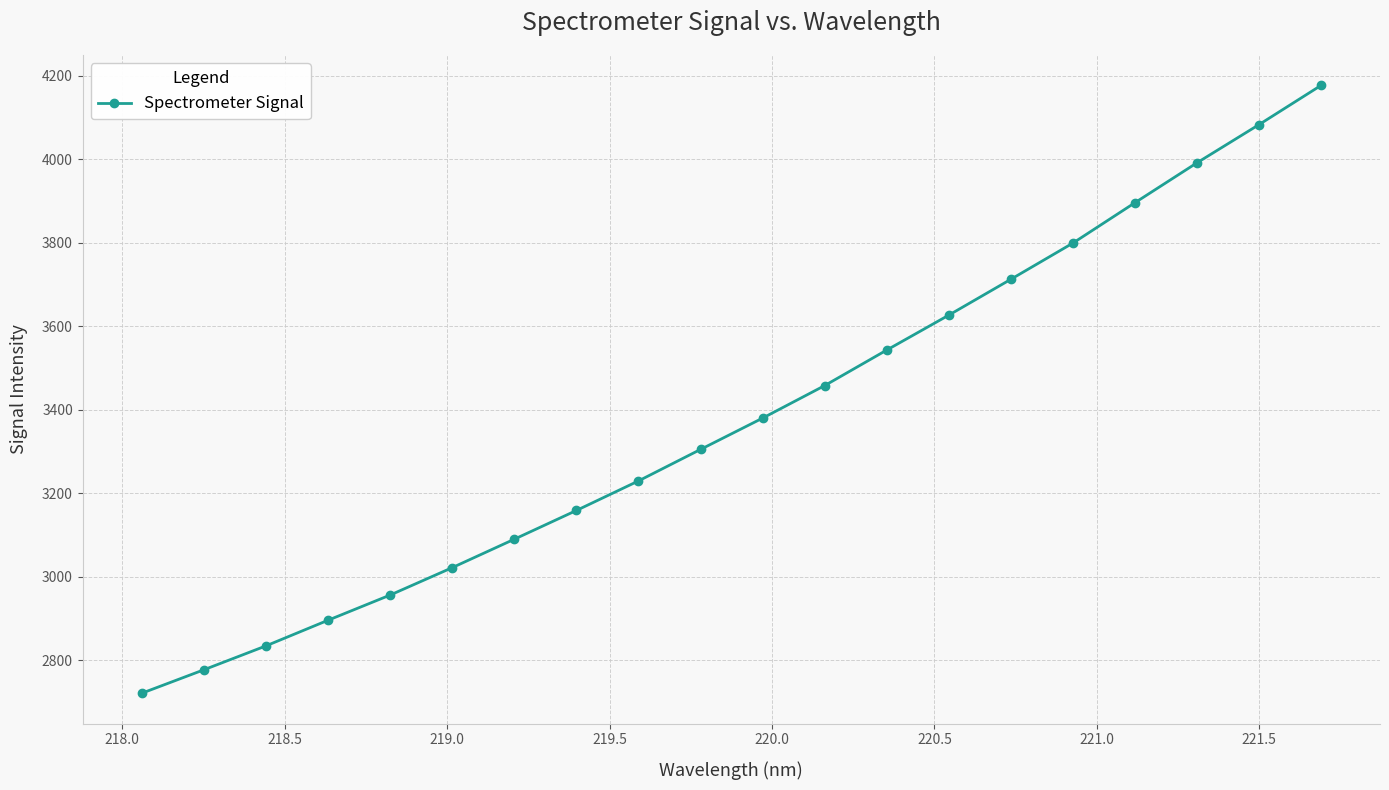

What is the value of the 10th point from the left?

3305.1